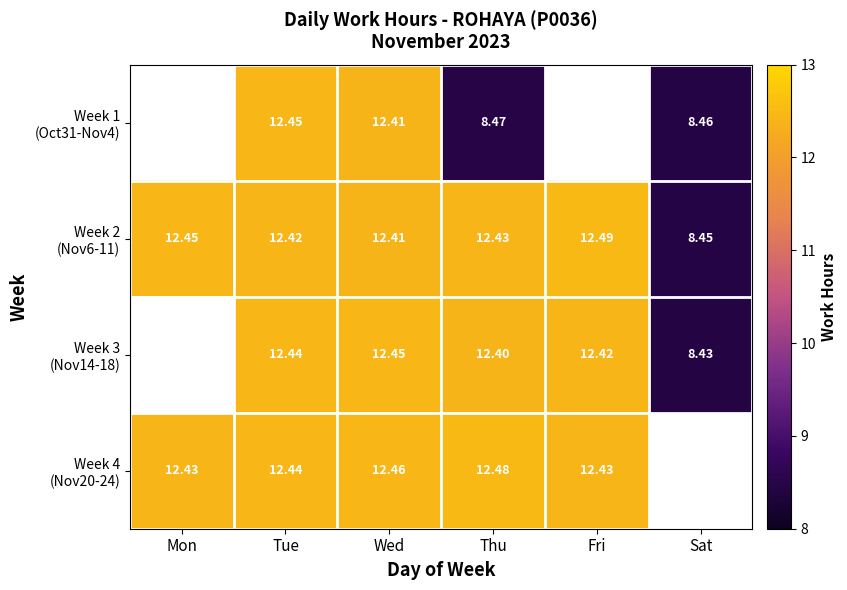

What is the total value across all series at Tue?

49.8